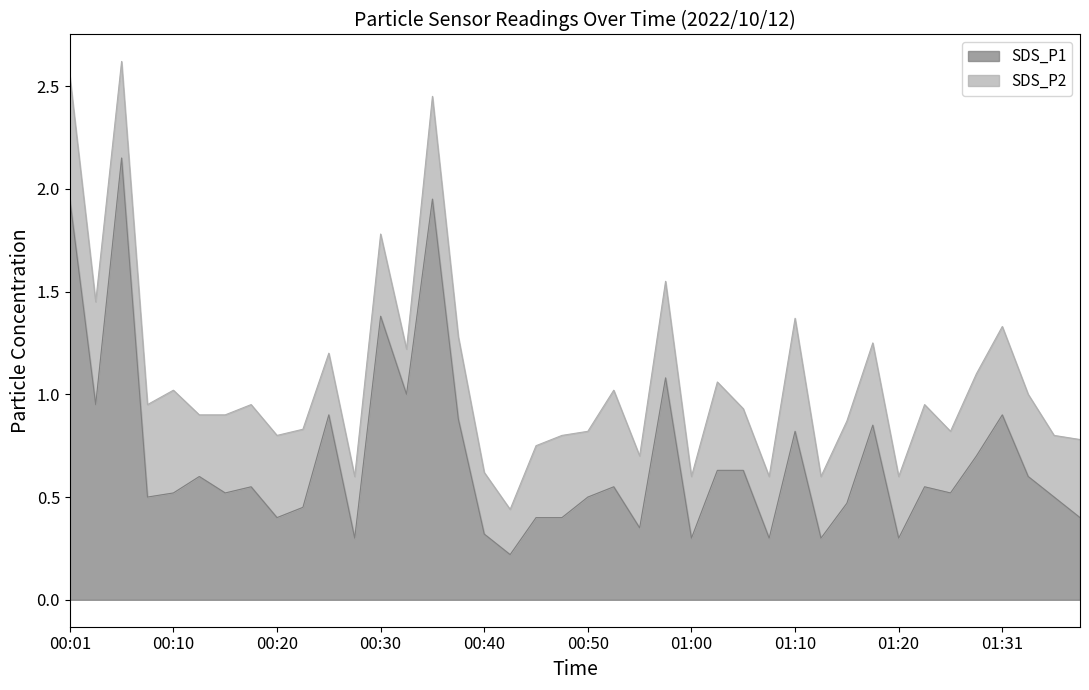

Which has a higher value, 01:26 or 01:14?

01:26